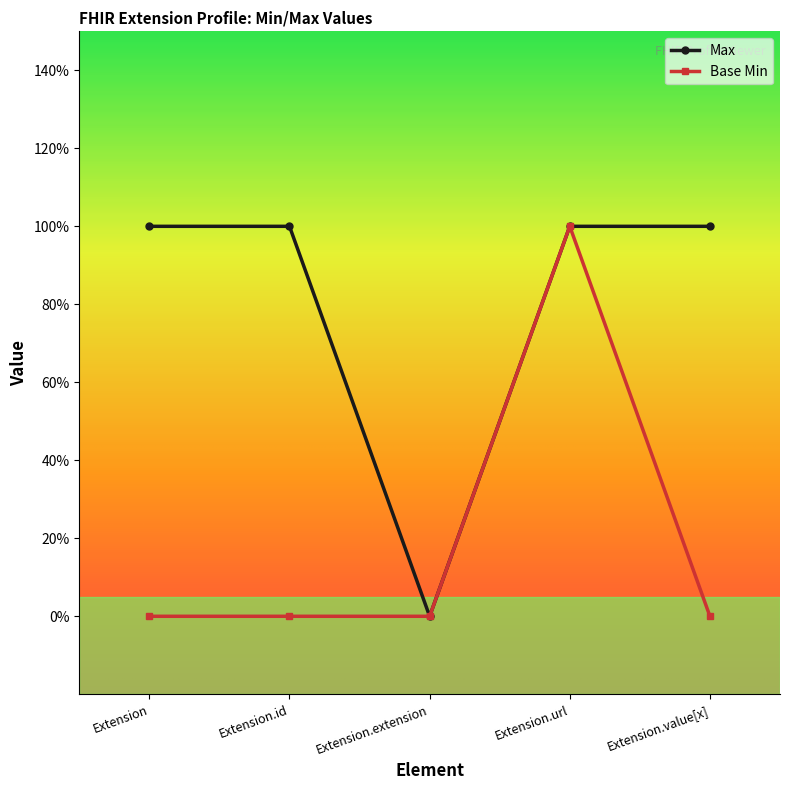

What is the greatest value displayed?

1